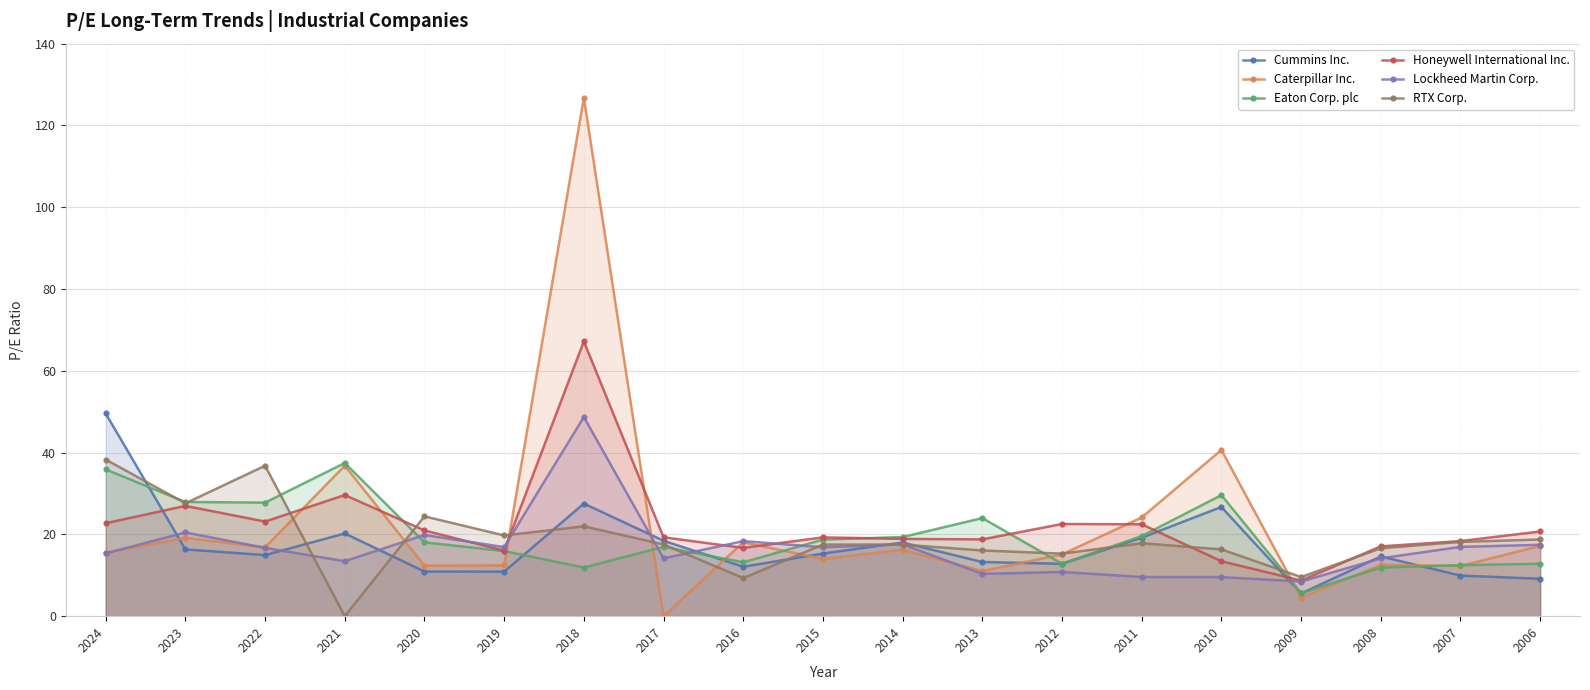

How many intersections are there between Lockheed Martin Corp. and Caterpillar Inc.?

7